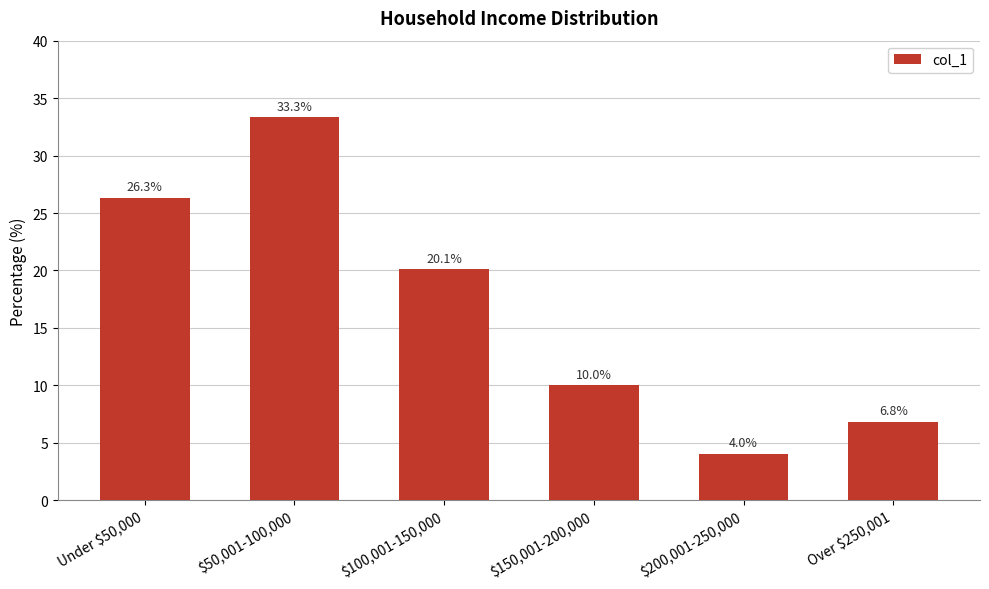

How many values are below 20?

3